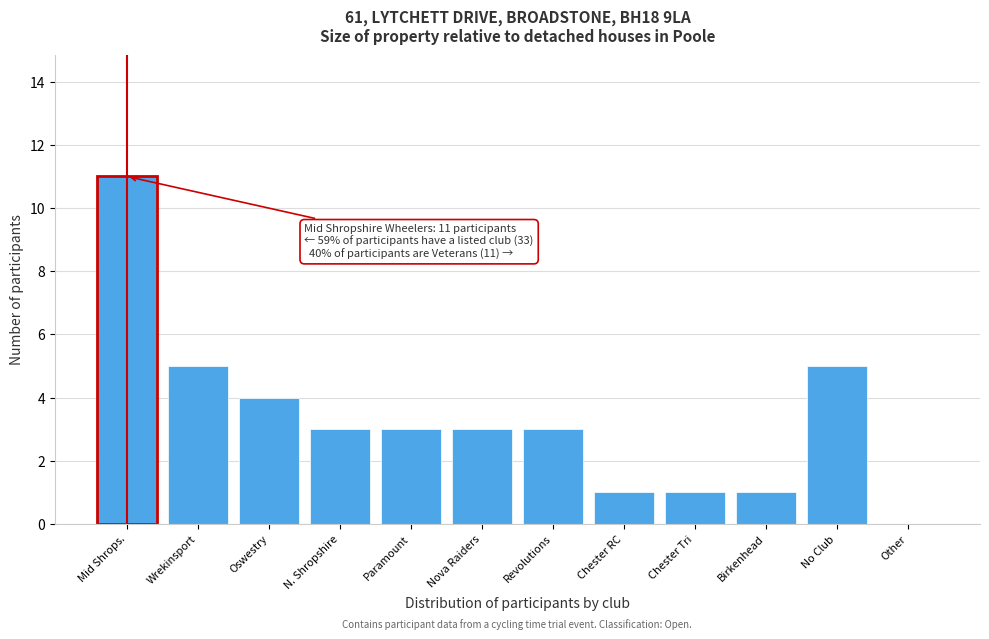

Reading left to right, extract all data points from this chart.

Mid Shrops.=11	Wrekinsport=5	Oswestry=4	N. Shropshire=3	Paramount=3	Nova Raiders=3	Revolutions=3	Chester RC=1	Chester Tri=1	Birkenhead=1	No Club=5	Other=0